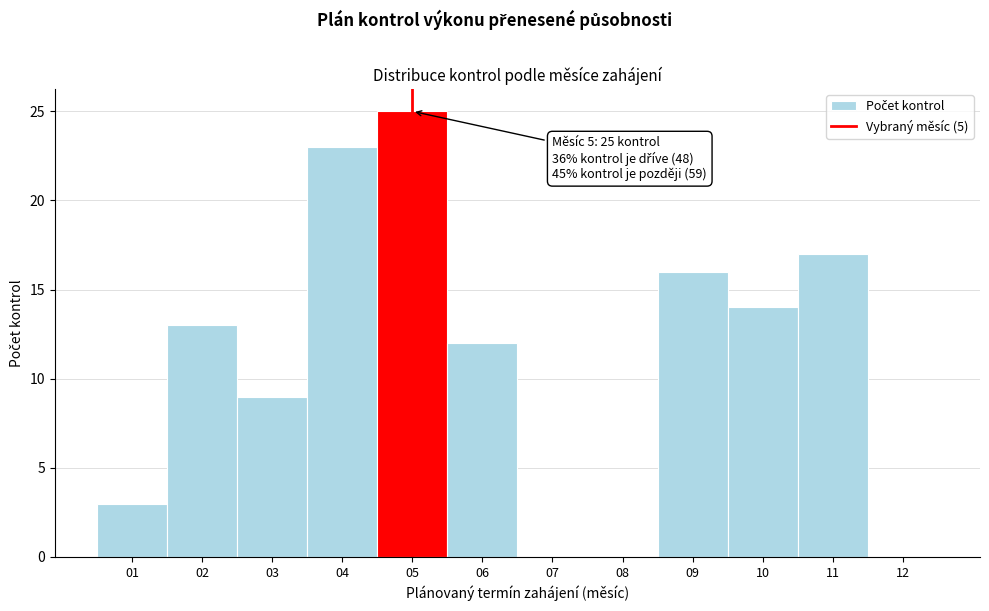

Over which range of the x-axis is the bar tallest?

4.5 to 5.5